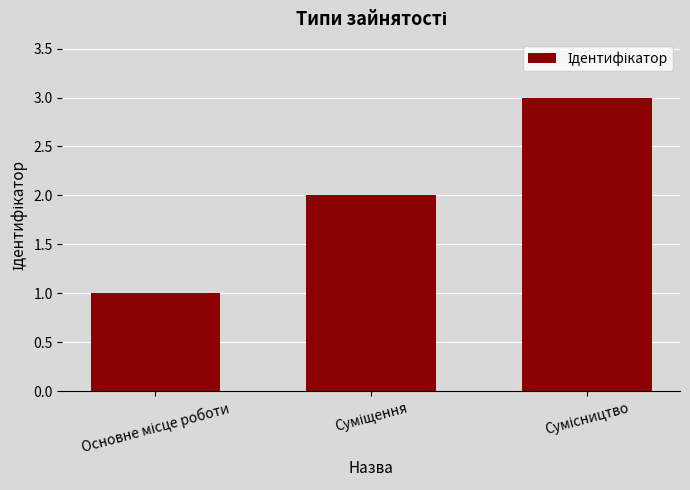

How many values are below 2?

1